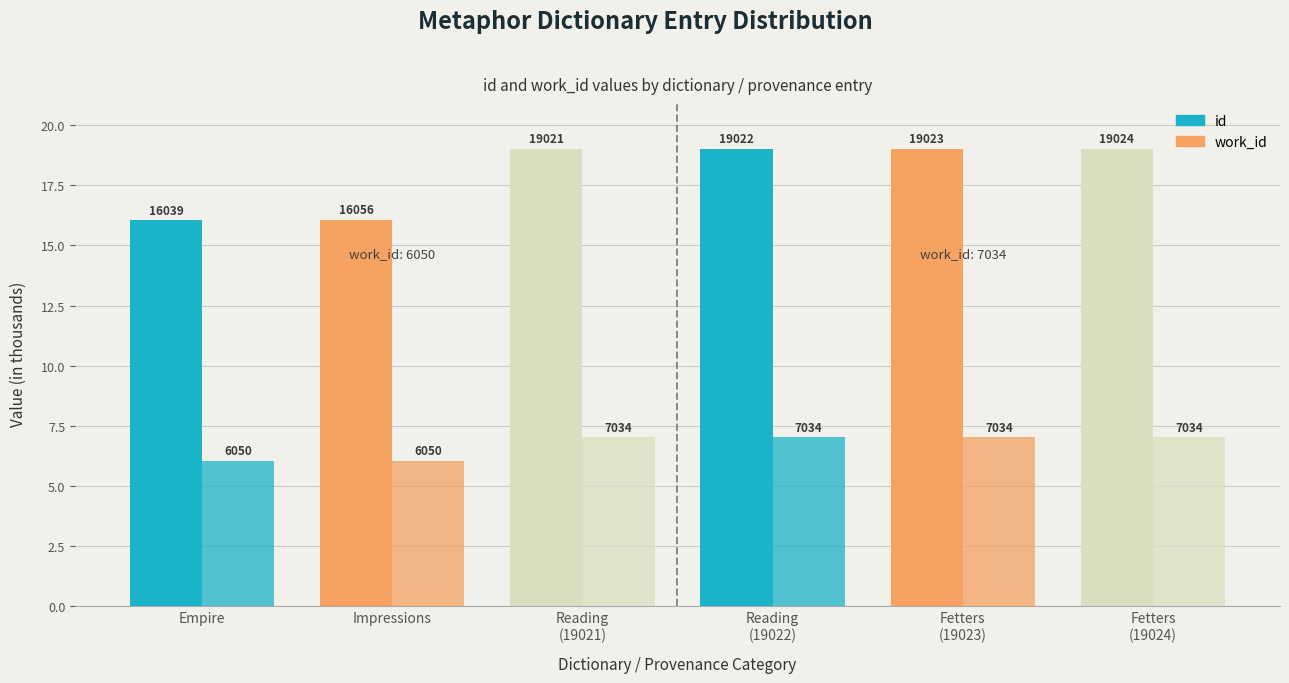

Rank the categories by id value from lowest to highest.

Empire, Impressions, Reading
(19021), Reading
(19022), Fetters
(19023), Fetters
(19024)